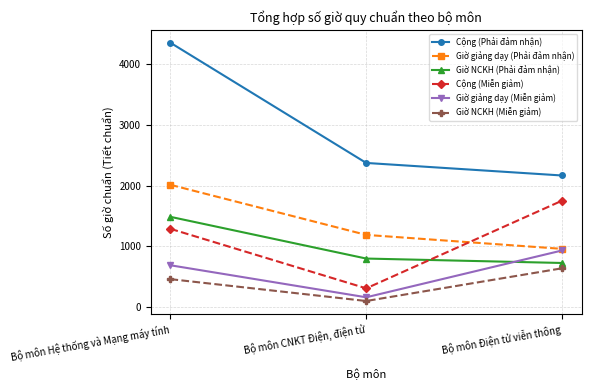

Is this an area chart (filled region under the line)?

No